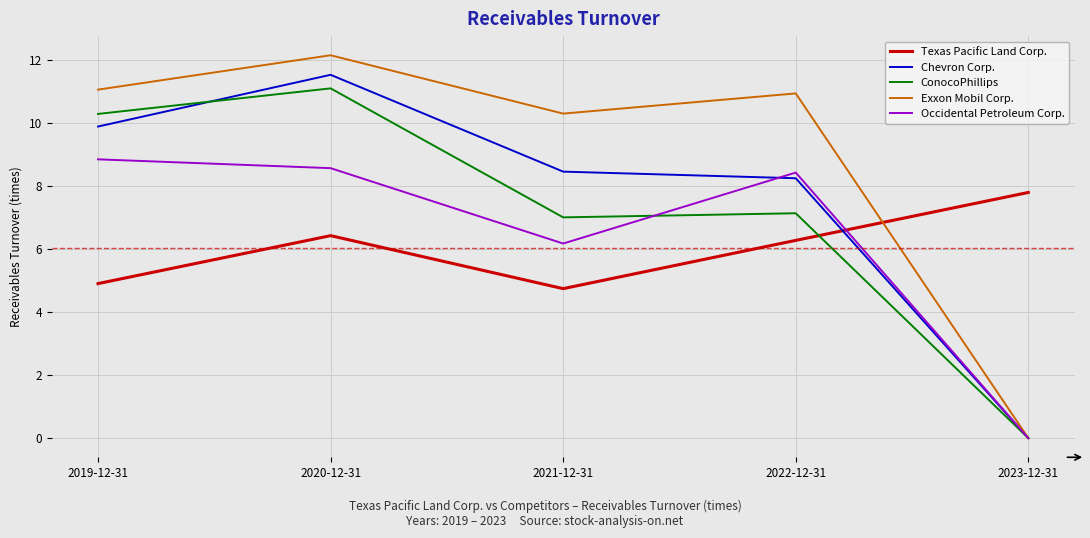

True or false: Chevron Corp. and Texas Pacific Land Corp. intersect in this chart.

True